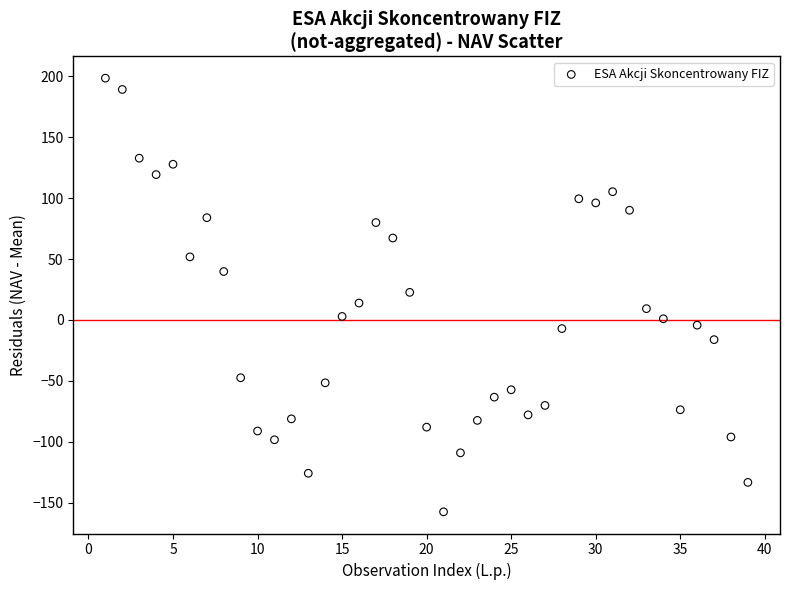

What is the range of Y values (max minus min)?

355.7